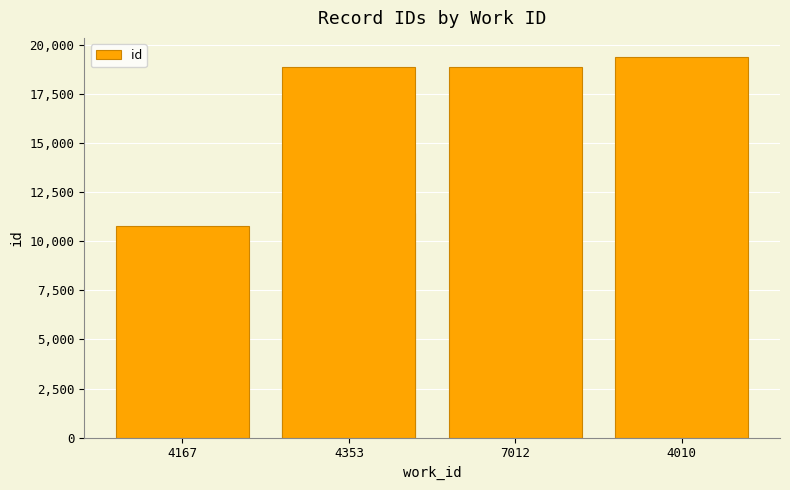

What is the minimum value shown in the chart?

10800